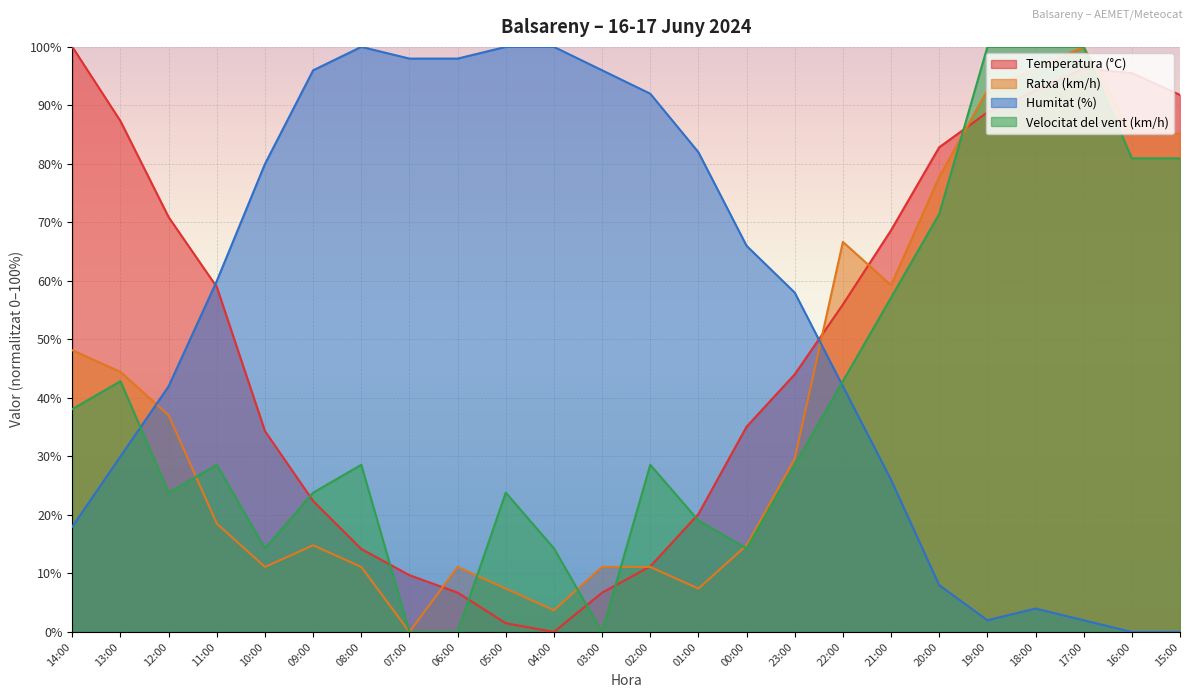

What are all the series names shown in the legend?

Temperatura (°C), Ratxa (km/h), Humitat (%), Velocitat del vent (km/h)